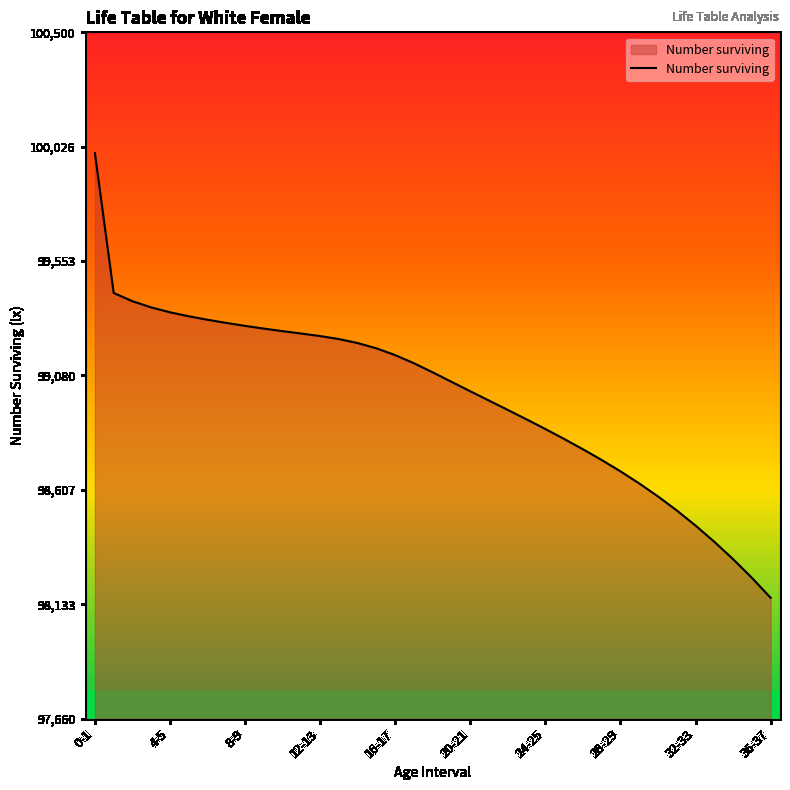

What is the difference between the maximum and minimum values?

1839.5